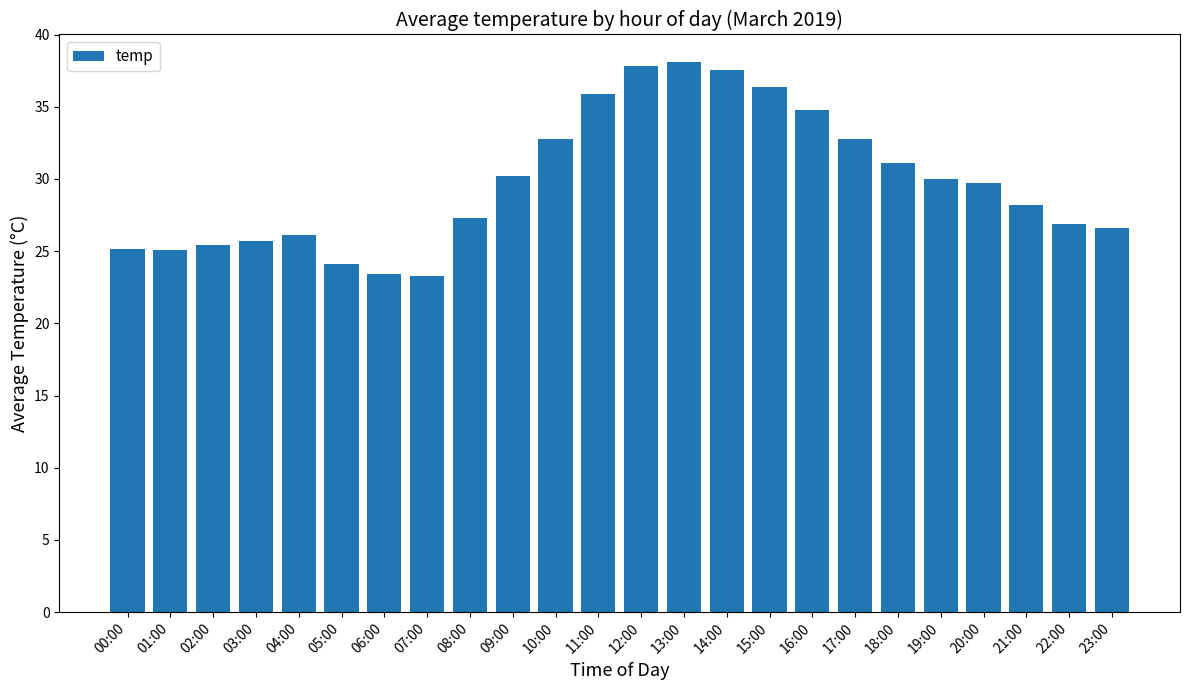

Is it true that the value at 06:00 is 23.4?

True